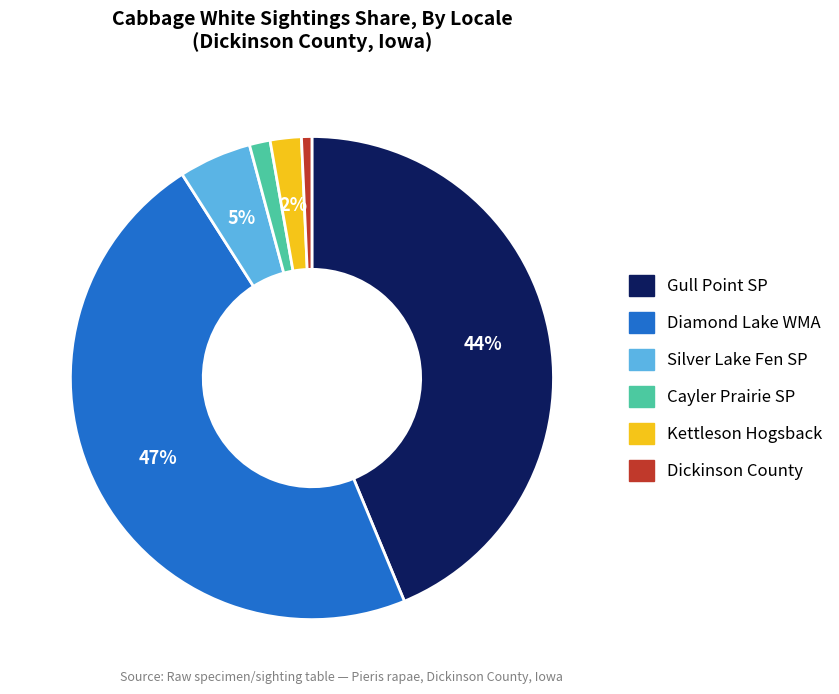

To the nearest percent, what is the average slice percentage?

17%